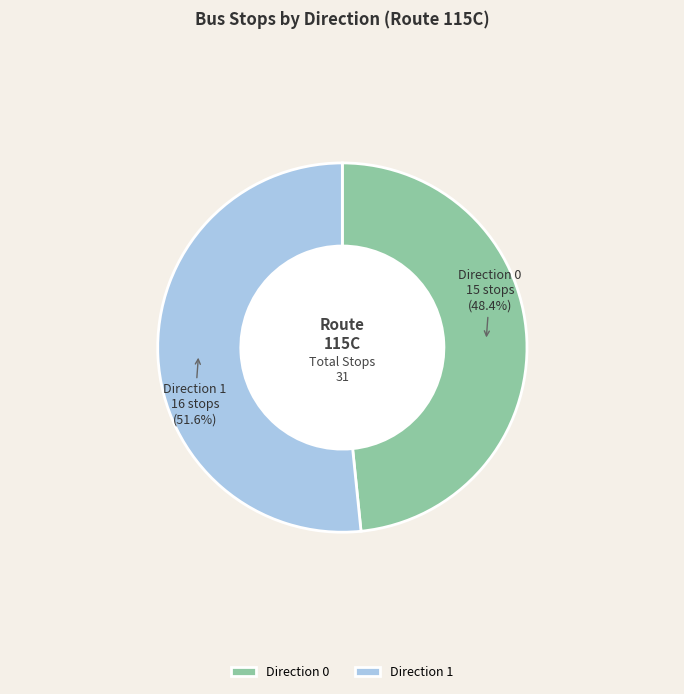

To the nearest percent, what portion does Direction 1 represent?

52%